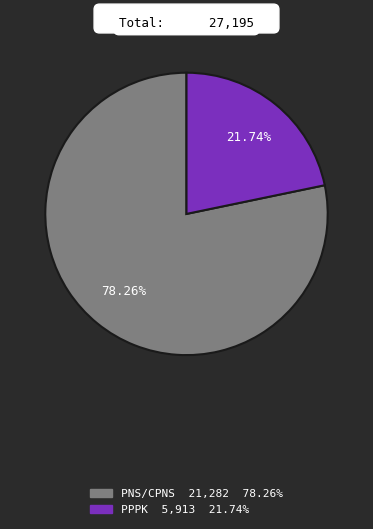

Rank the categories by value from lowest to highest.

PPPK, PNS/CPNS